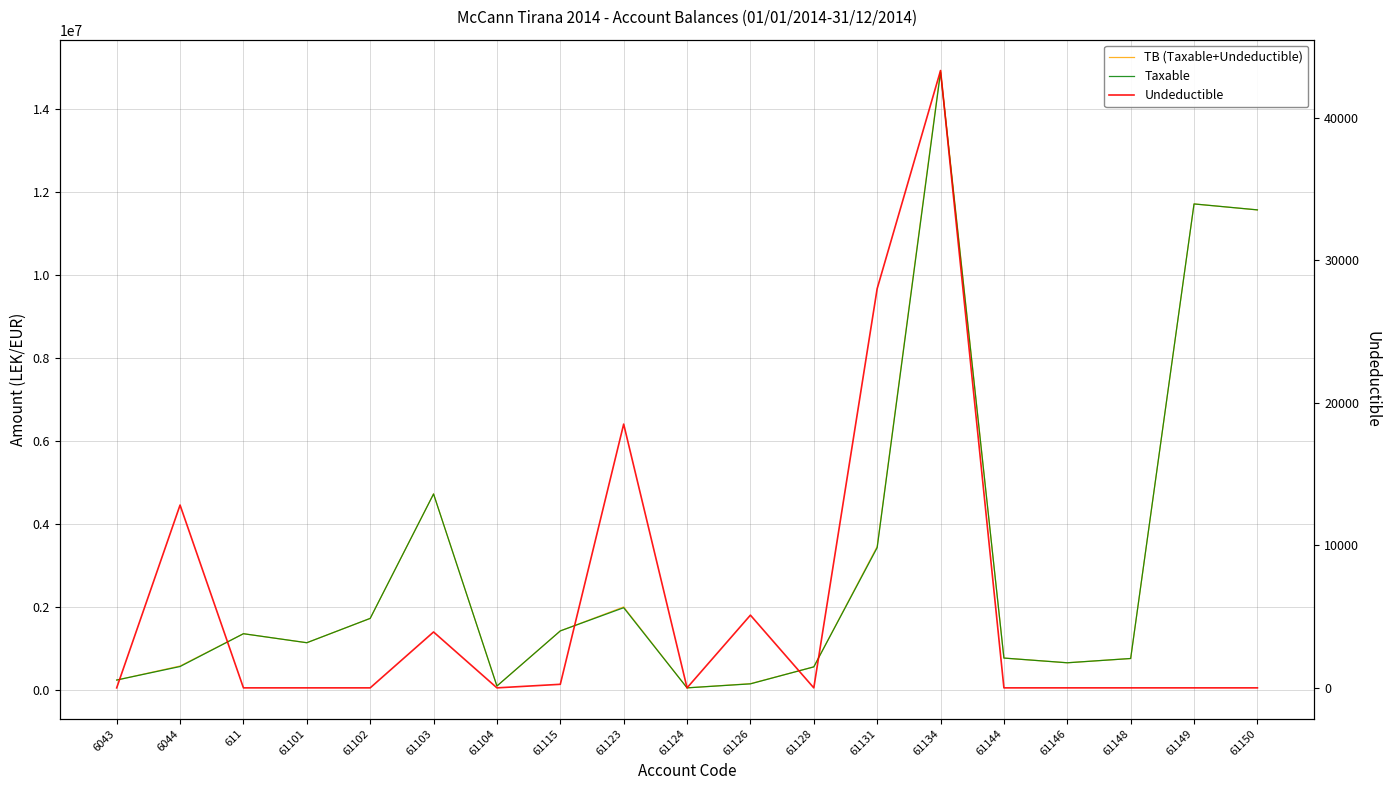

What is the difference between the Taxable values at 61123 and 61128?

1424401.7